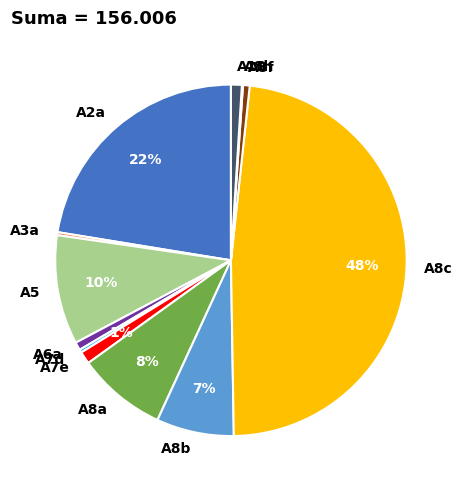

Is the sum of A2a and A10 greater than half?

No